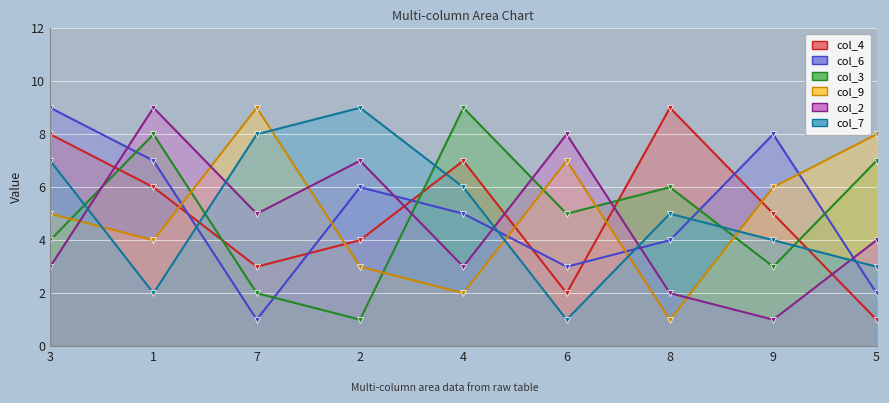

How many lines are shown in the chart?

6